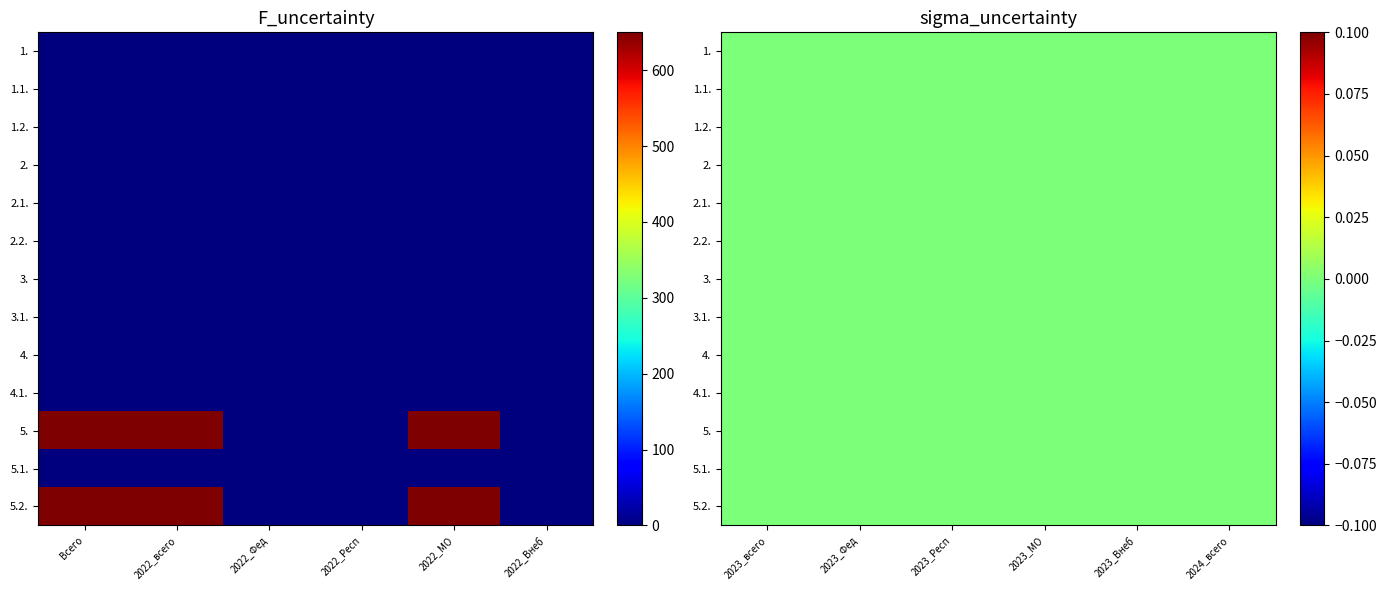

Count the number of categories in the chart.

12